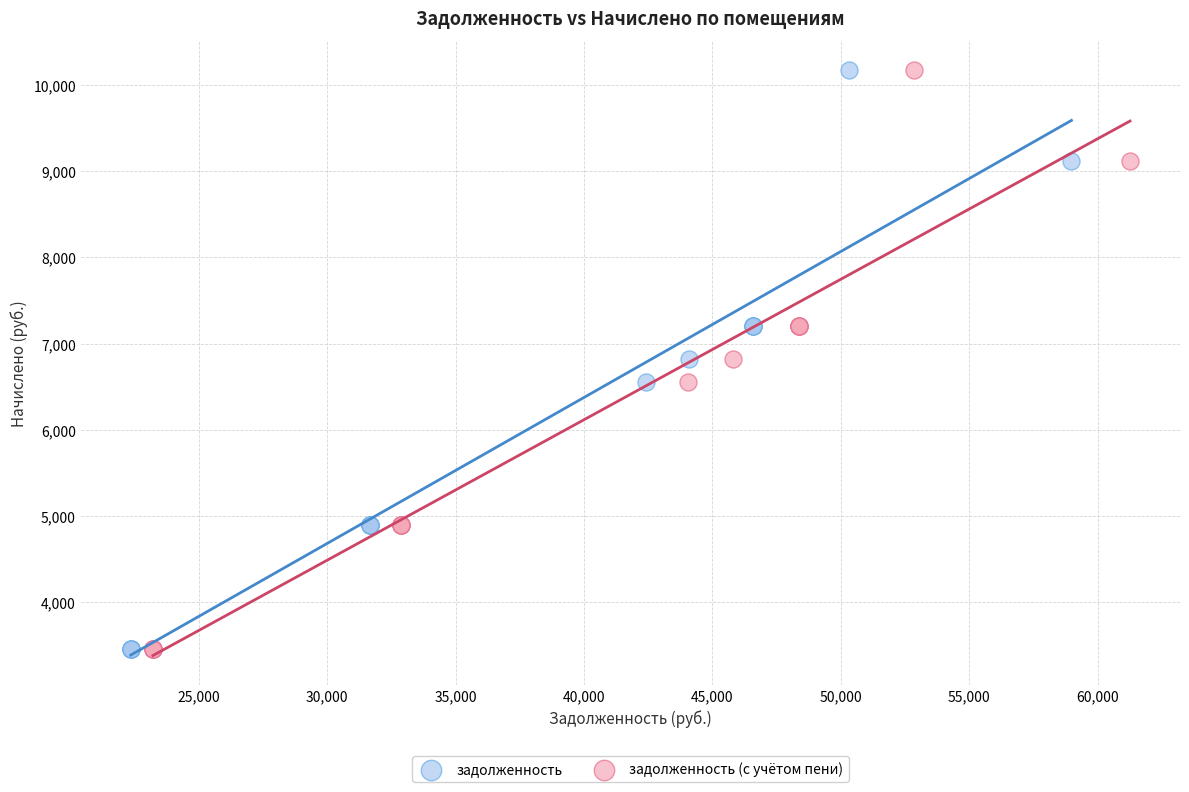

What are all the series names shown in the legend?

задолженность, задолженность (с учётом пени)